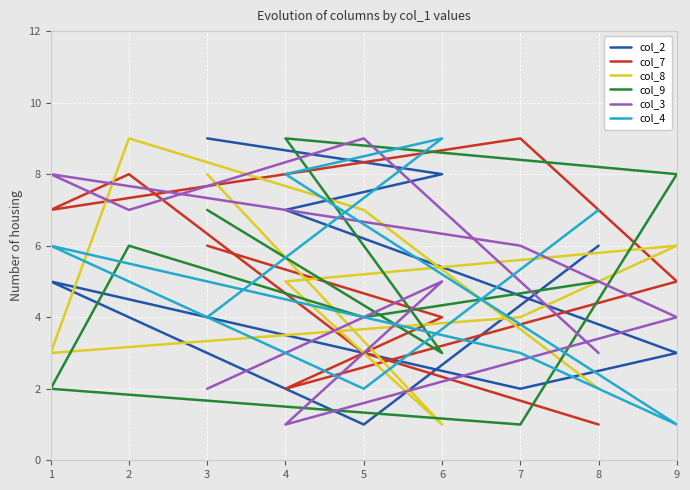

How many values in the col_9 series exceed 5?

4